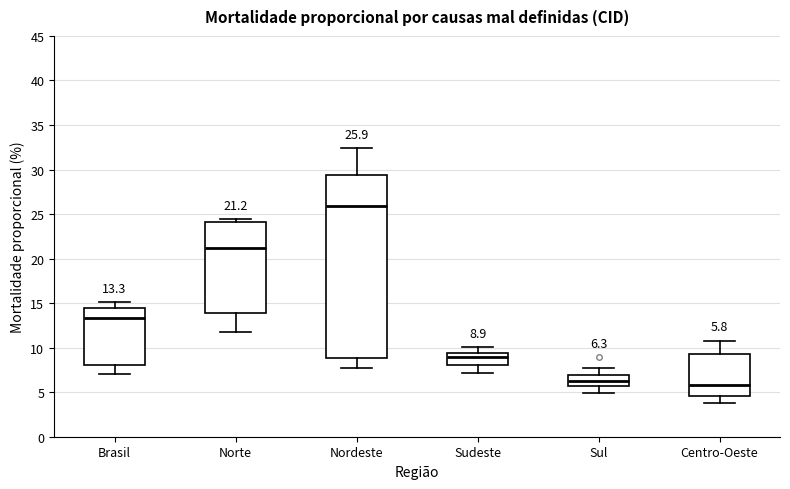

Which box has the lowest median line?

Centro-Oeste